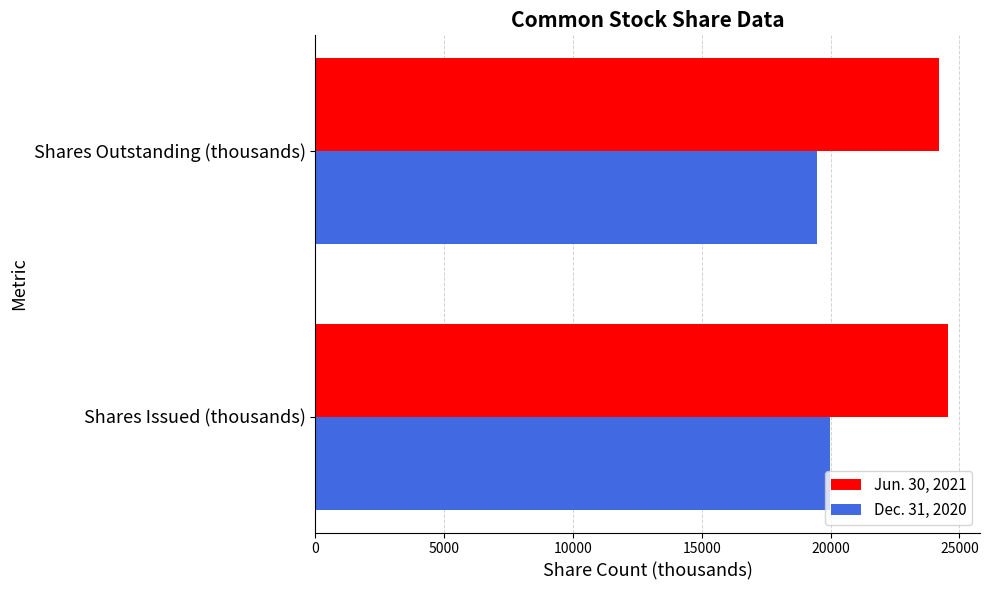

What are all the series names shown in the legend?

Jun. 30, 2021, Dec. 31, 2020